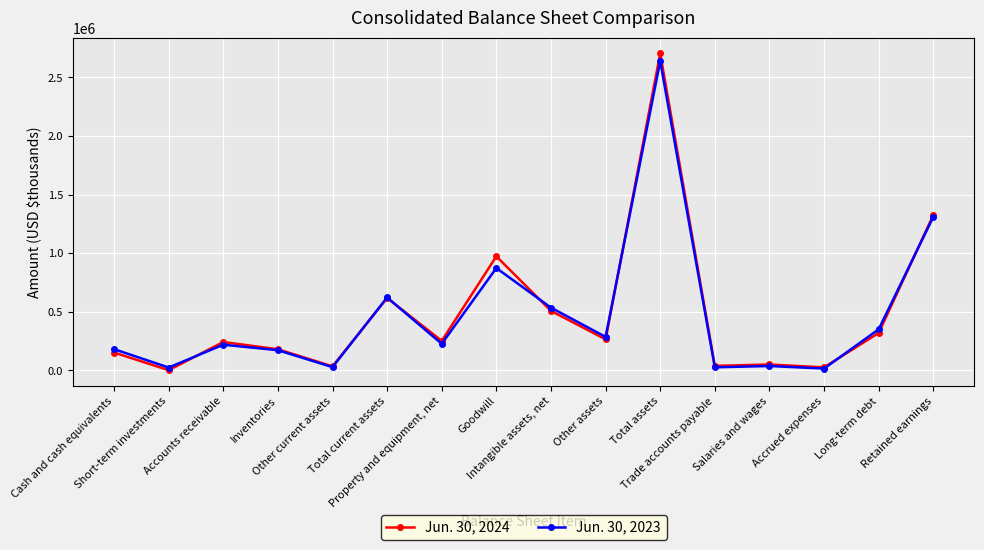

List the series in order of their peak value, highest first.

Jun. 30, 2024, Jun. 30, 2023